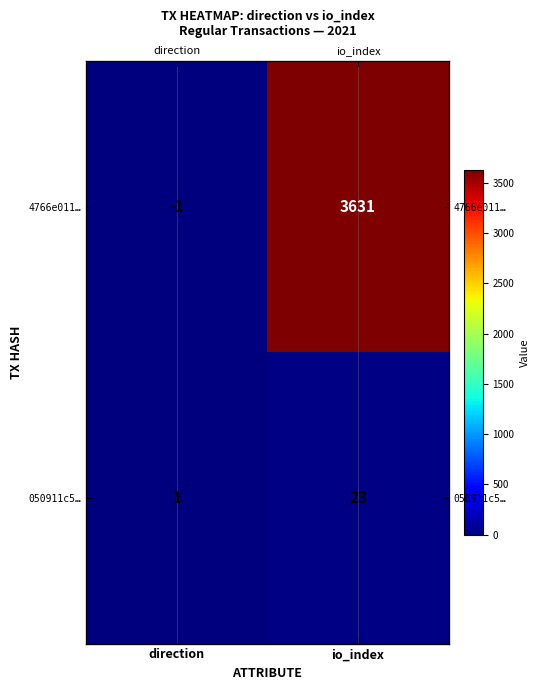

True or false: 4766e011… has a value of 3631 at io_index.

True